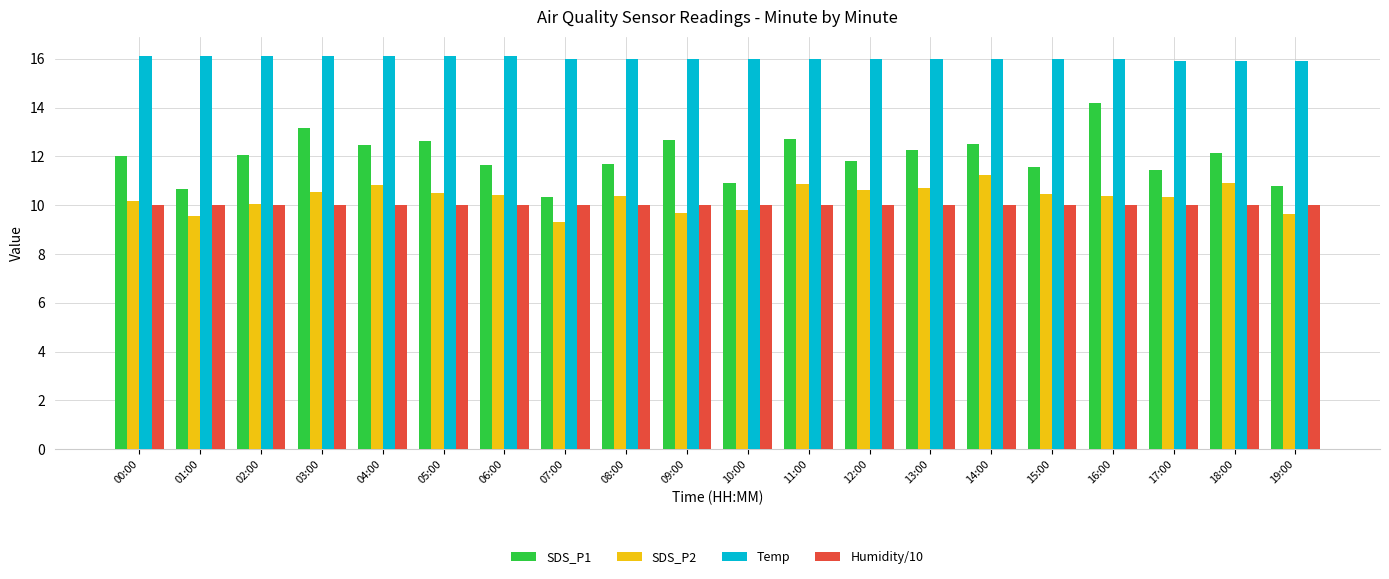

How many distinct data groups are displayed?

4